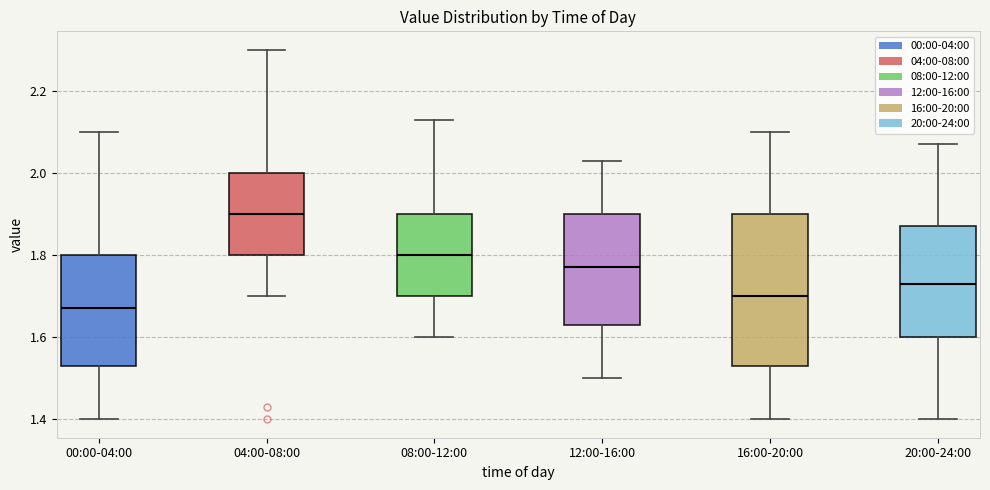

Where does the upper whisker of the box for 00:00-04:00 end on the y-axis? The values are not printed on the chart, so give them approximately, as read against the axis.

2.10